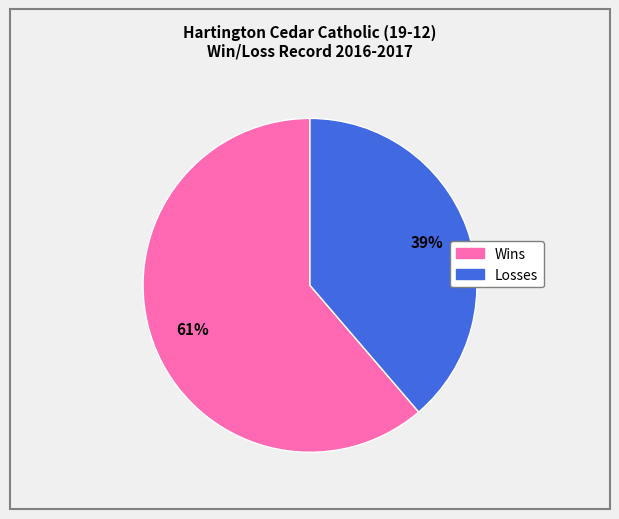

To the nearest percent, what is the average slice percentage?

50%